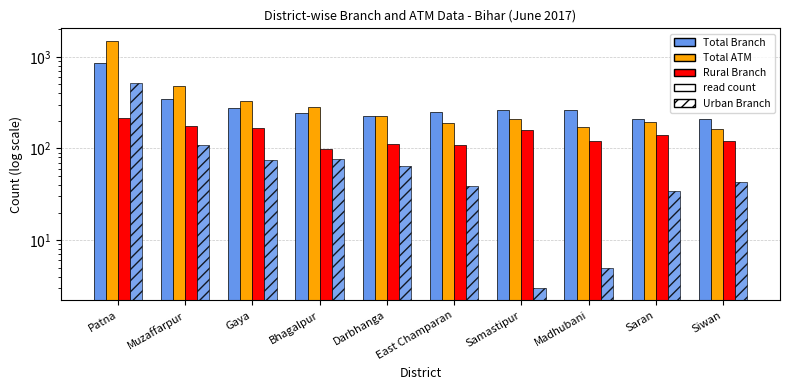

Which series has the largest total across all categories?

Total ATM